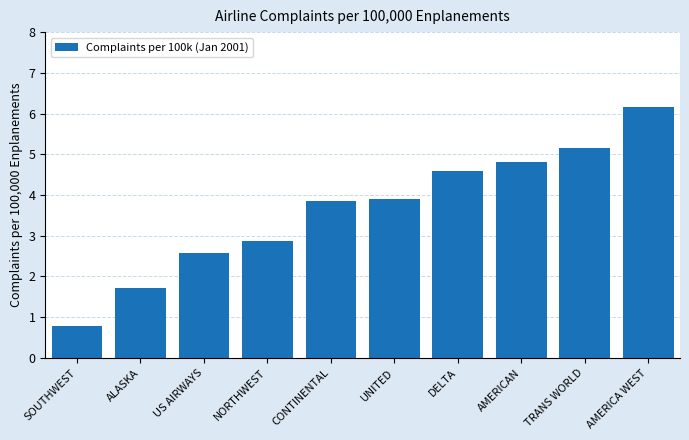

What position from the left is UNITED?

6